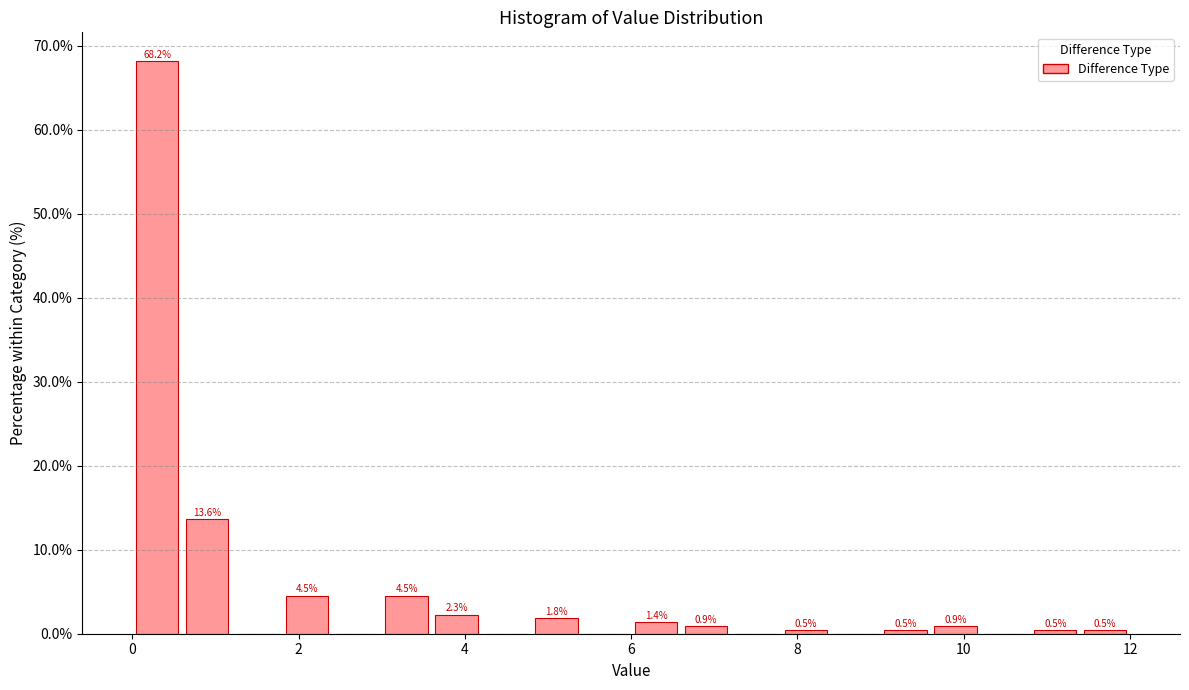

Read against the x-axis, roughly where is the centre of the tallest bar?

0.4